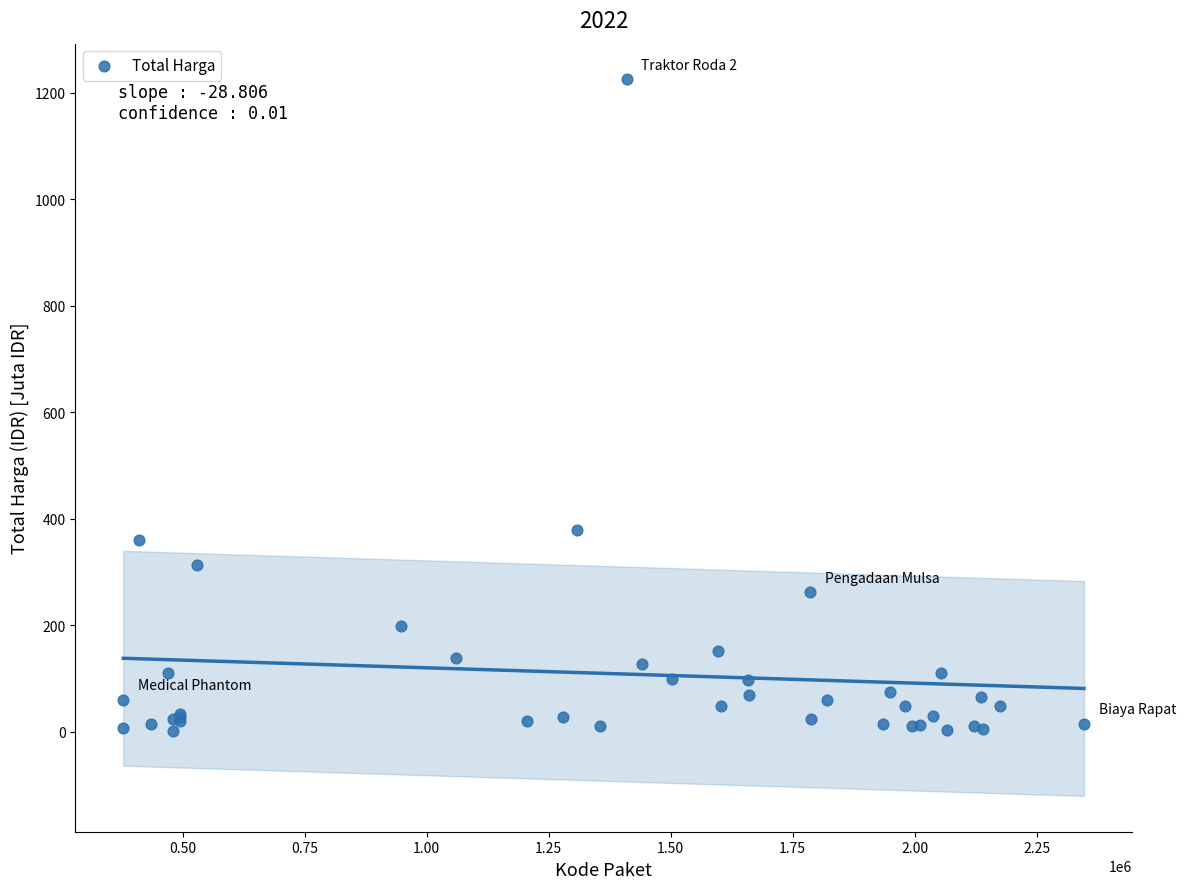

What Y value in the scatter plot is closest to 613?

379.1